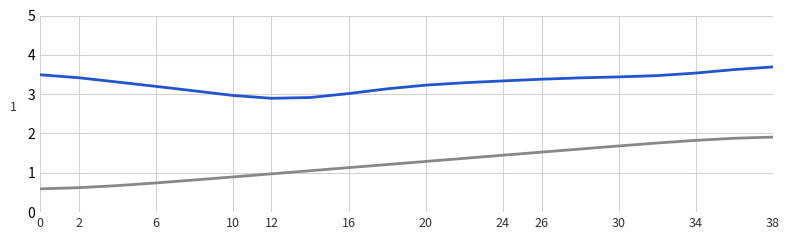

What is the maximum value shown in the chart?

3.7